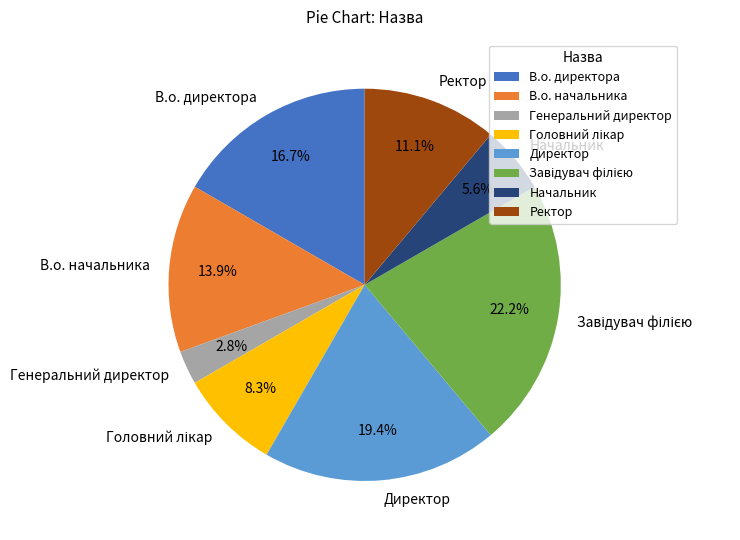

How many slices are in this pie chart?

8